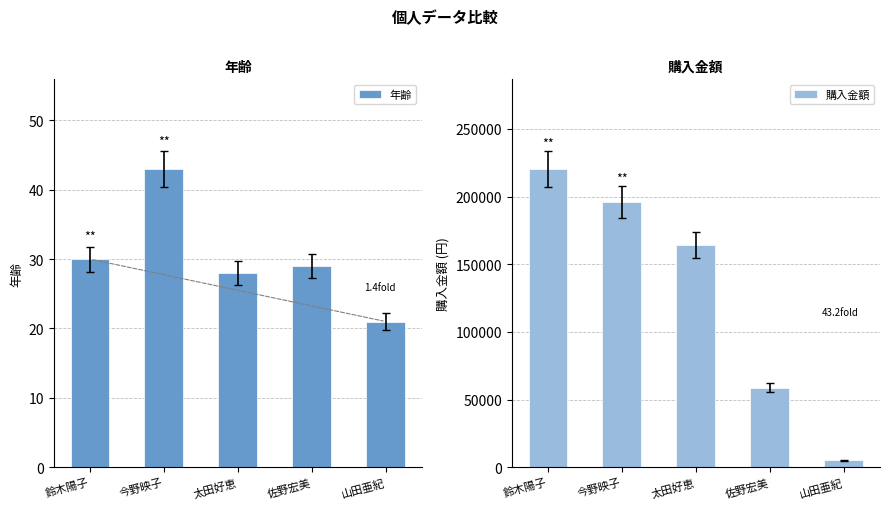

Between 鈴木陽子 and 山田亜紀, which series saw the biggest shift?

購入金額